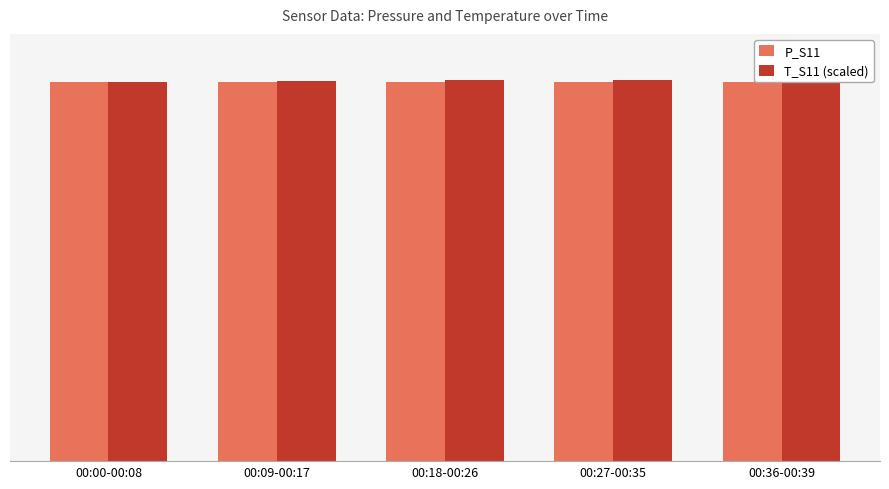

List the labels in order of T_S11 (scaled) value, largest first.

00:36-00:39, 00:18-00:26, 00:27-00:35, 00:09-00:17, 00:00-00:08